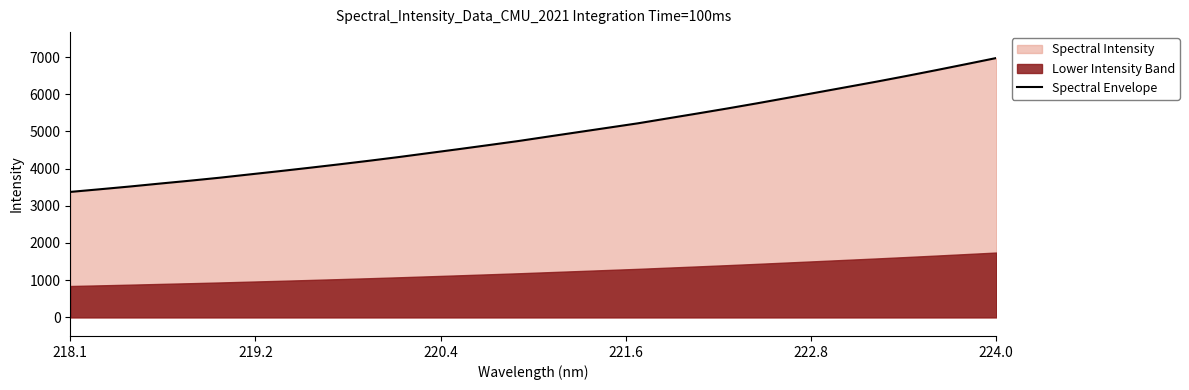

The Spectral Envelope series shows 1481.2 at 218.1. True or false?

False